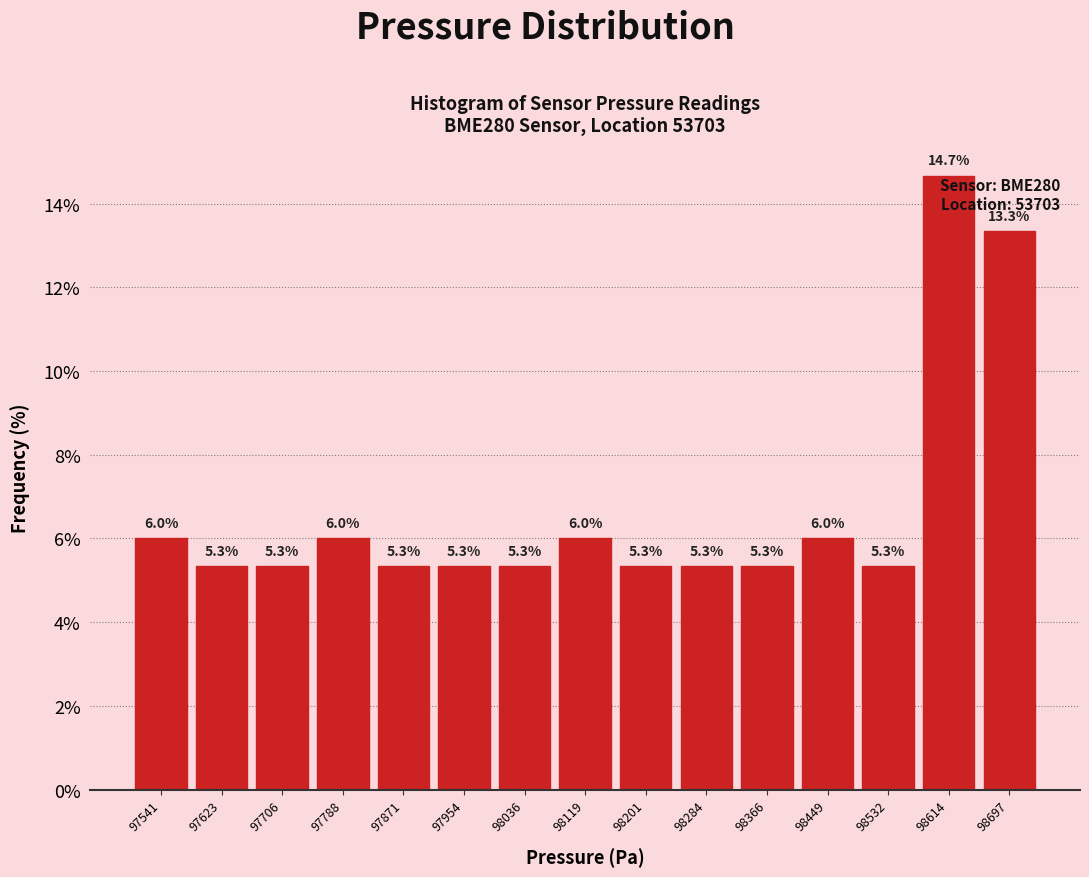

Reading left to right, transcribe this chart: for each bar, give the range it covers on the x-axis and its height. The bar edges are not printed on the chart, so give them approximately, as read against the axis.

97500 to 97580: 6.0
97580 to 97670: 5.3
97670 to 97750: 5.3
97750 to 97830: 6.0
97830 to 97910: 5.3
97910 to 98000: 5.3
98000 to 98080: 5.3
98080 to 98160: 6.0
98160 to 98240: 5.3
98240 to 98330: 5.3
98330 to 98410: 5.3
98410 to 98490: 6.0
98490 to 98570: 5.3
98570 to 98660: 14.7
98660 to 98740: 13.3